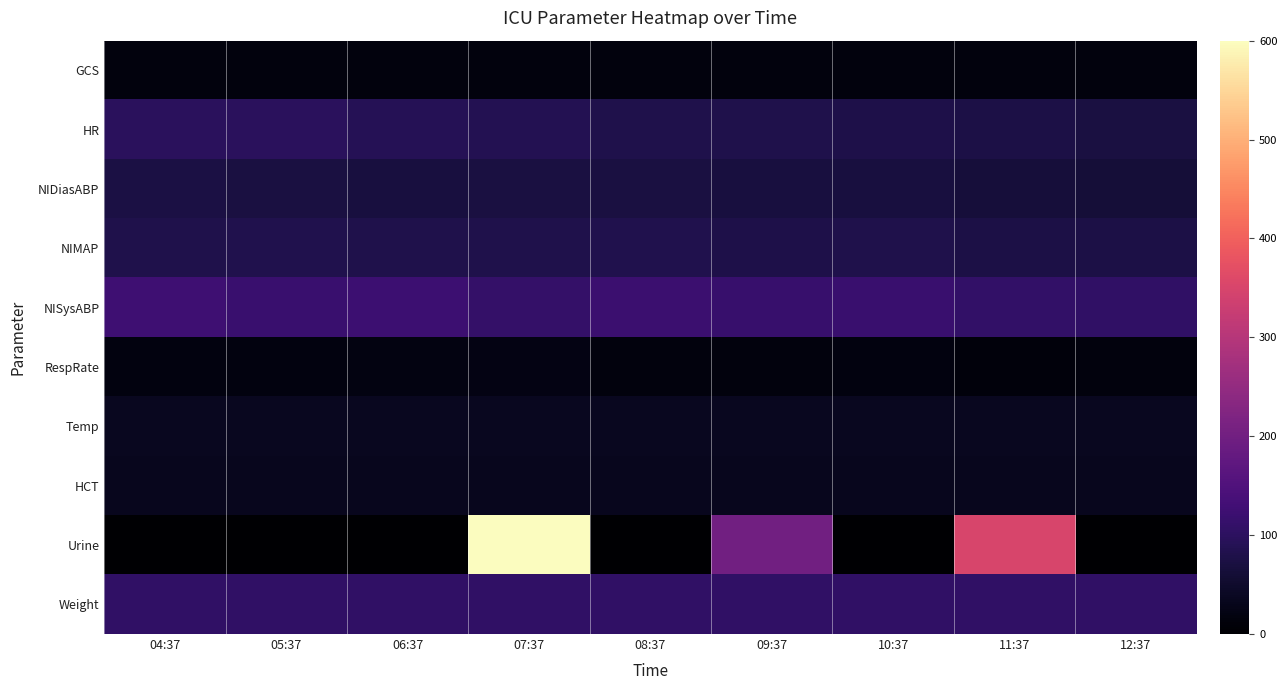

Which series has the largest total across all categories?

Urine